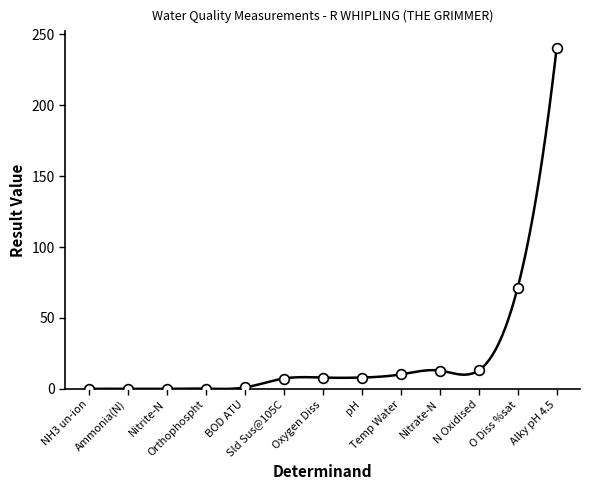

Reading right to left, list all the values displayed in this chart.

240.0	71.2	13.0	12.9	10.2	8.0	8.0	7.3	1.0	0.2	0.1	0.1	0.0